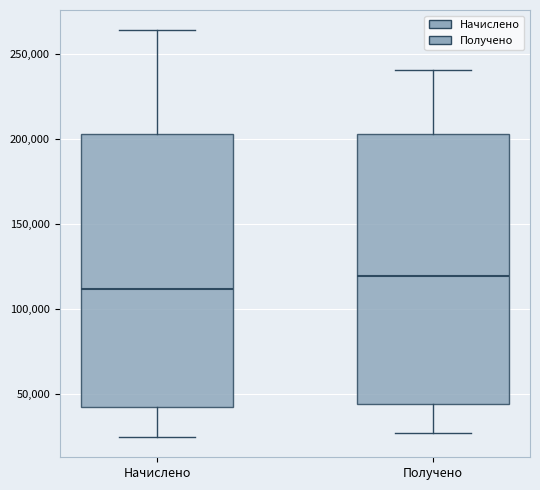

Reading left to right, transcribe this box plot: for each box, give where its median line is, the range the box spans, and where its two whiskers end, as read against the y-axis. The values are not printed on the chart, so give them approximately, as read against the axis.

Начислено: median 110000, box 40000 to 205000, whiskers 25000 to 265000
Получено: median 120000, box 45000 to 205000, whiskers 25000 to 240000